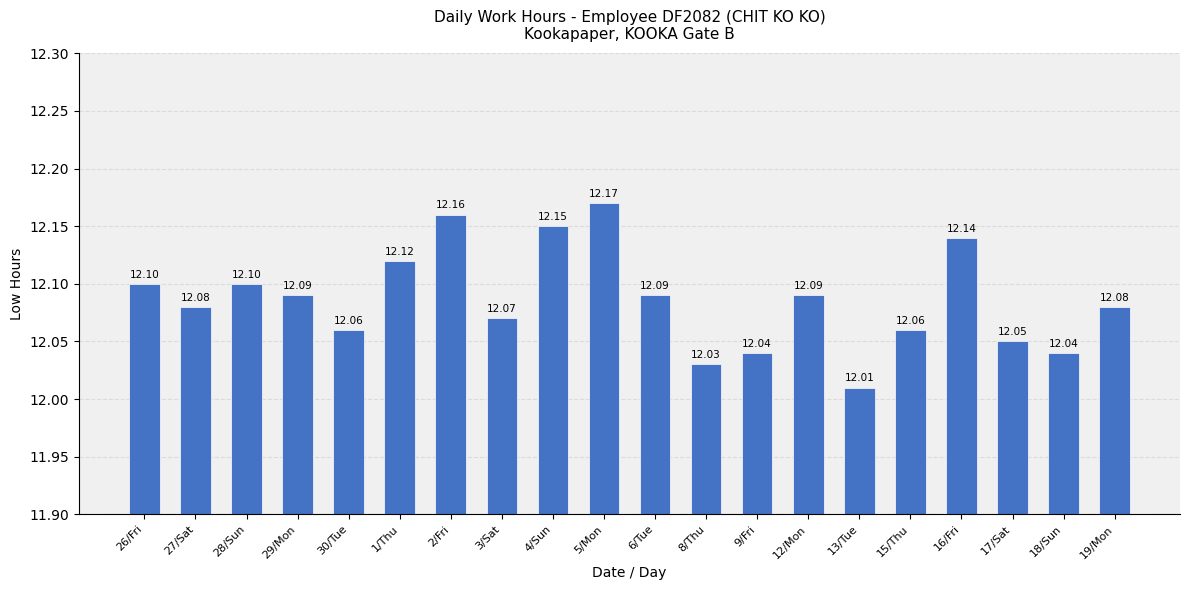

Reading right to left, what are all the values shown in this chart?

12.1	12.0	12.1	12.1	12.1	12.0	12.1	12.0	12.0	12.1	12.2	12.2	12.1	12.2	12.1	12.1	12.1	12.1	12.1	12.1